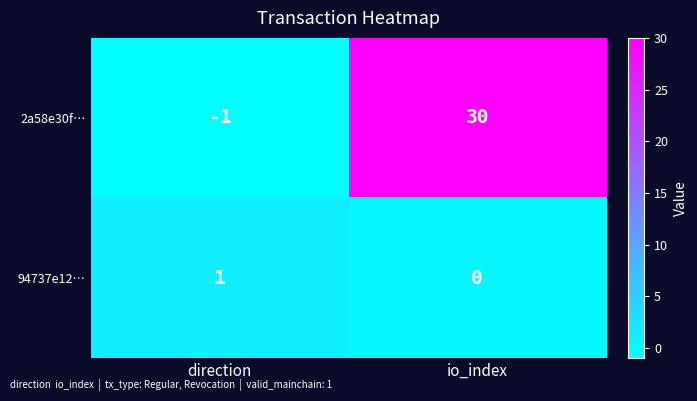

At which label does 94737e12… reach its peak?

direction